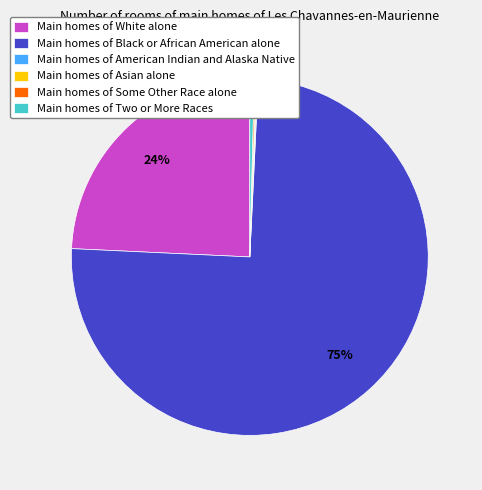

True or false: Main homes of White alone accounts for 24% of the total.

True